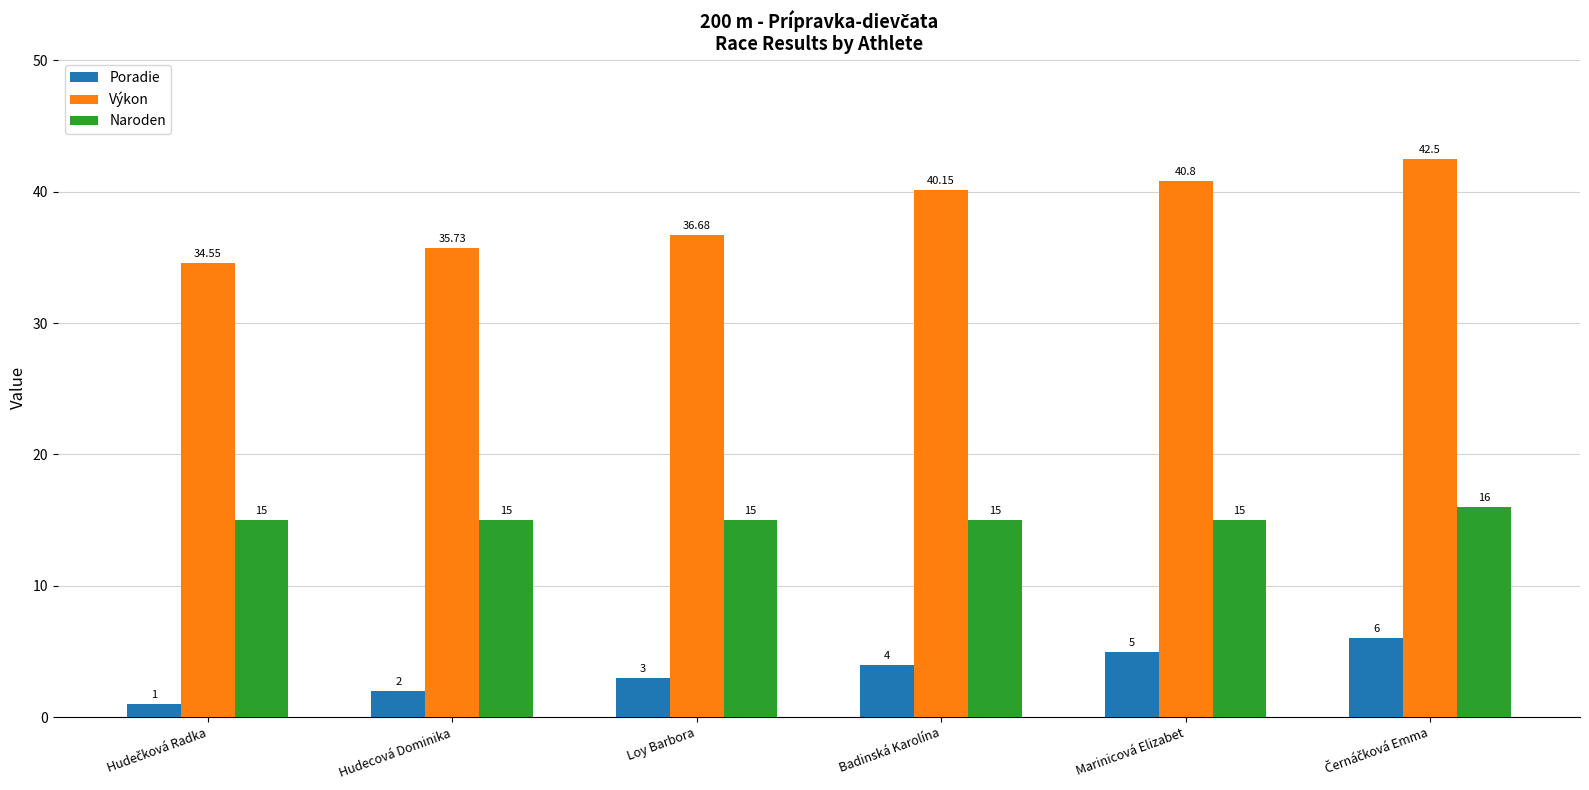

Where does the Výkon series first go above 40?

Badinská Karolína